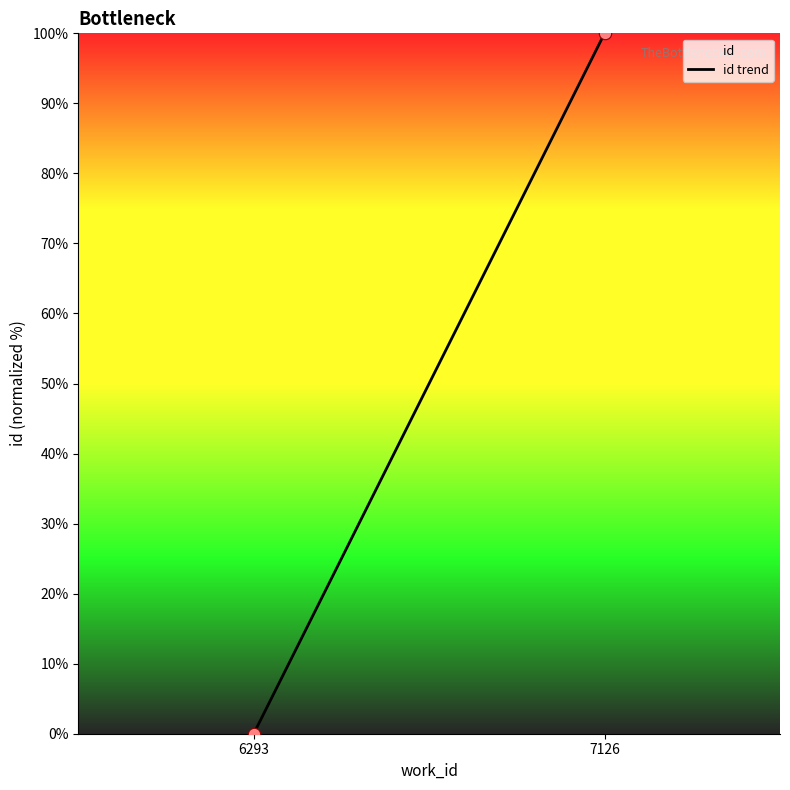

What is the range of Y values (max minus min)?

100